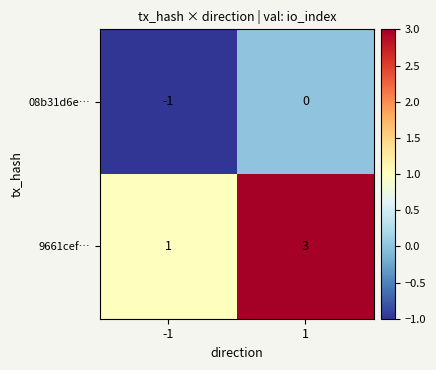

What is the greatest value displayed?

3